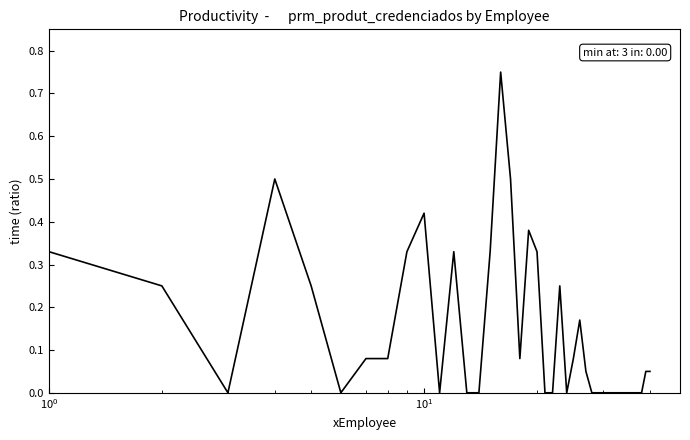

What is the sum of all values?

5.6